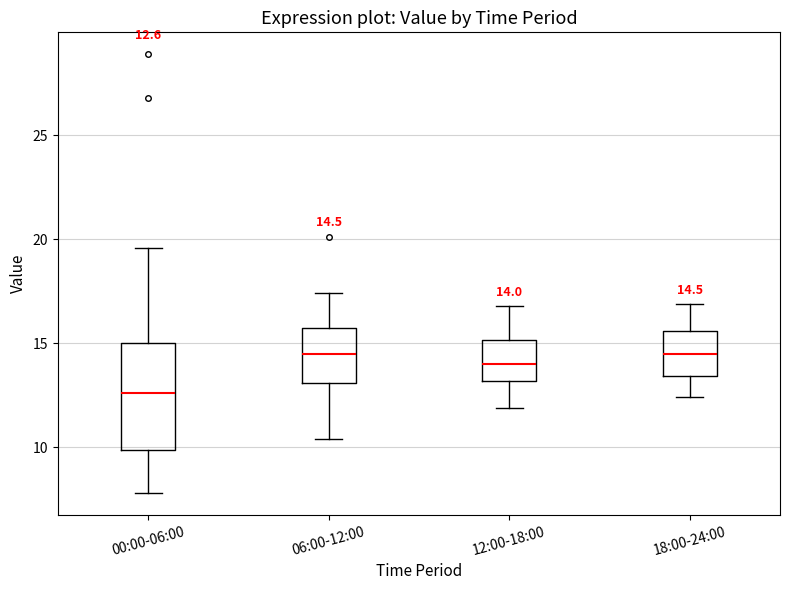

Comparing the boxes themselves (not the whiskers), which one is the tallest?

00:00-06:00